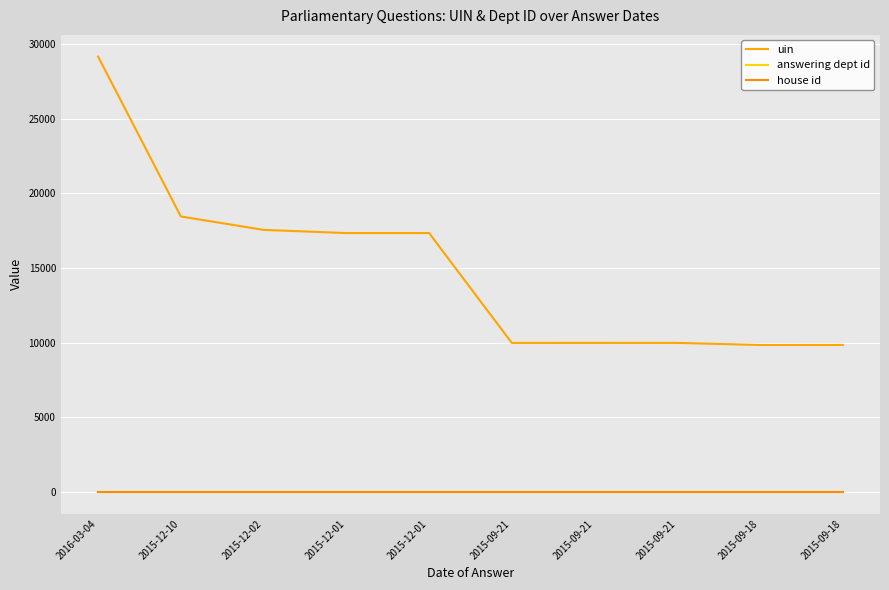

Which series has the largest total across all categories?

uin